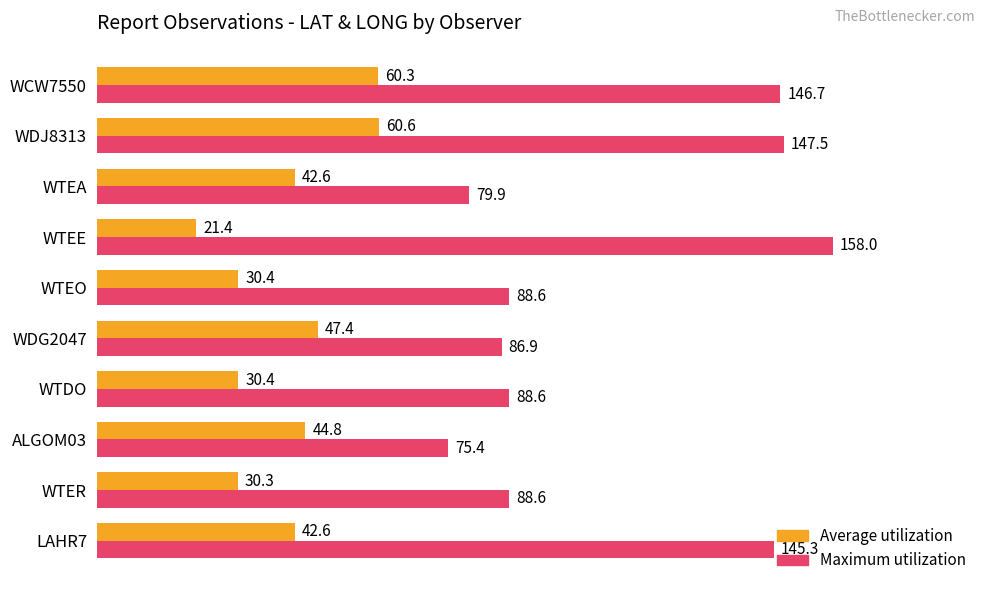

Which series has the largest total across all categories?

Maximum utilization